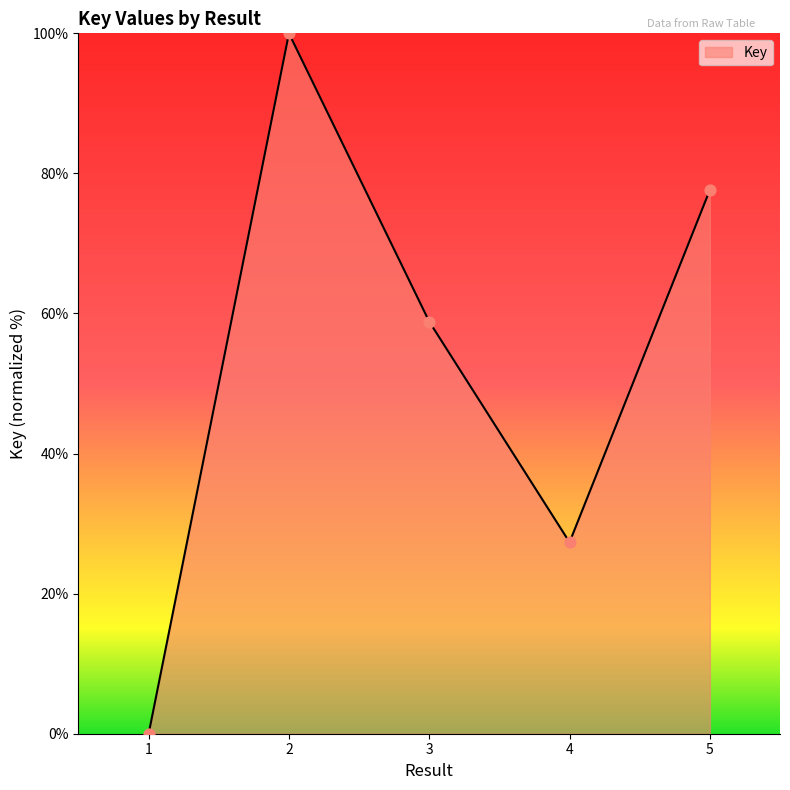

What is the change in value from 1 to 2?

+100.0